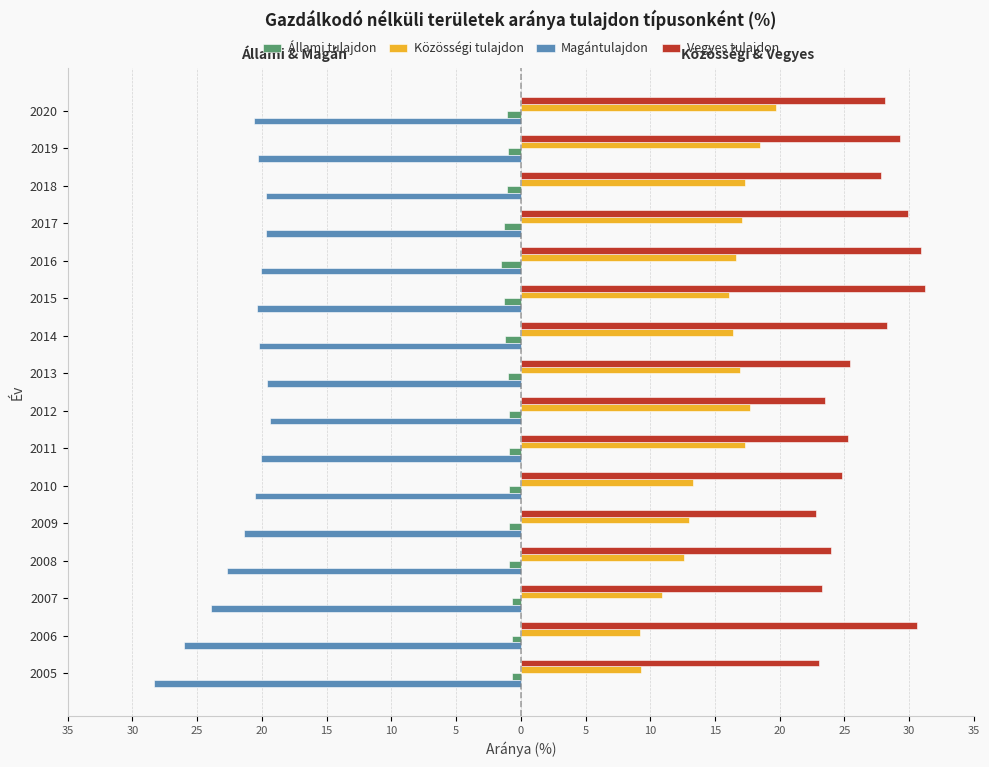

What are all the series names shown in the legend?

Állami tulajdon, Közösségi tulajdon, Magántulajdon, Vegyes tulajdon